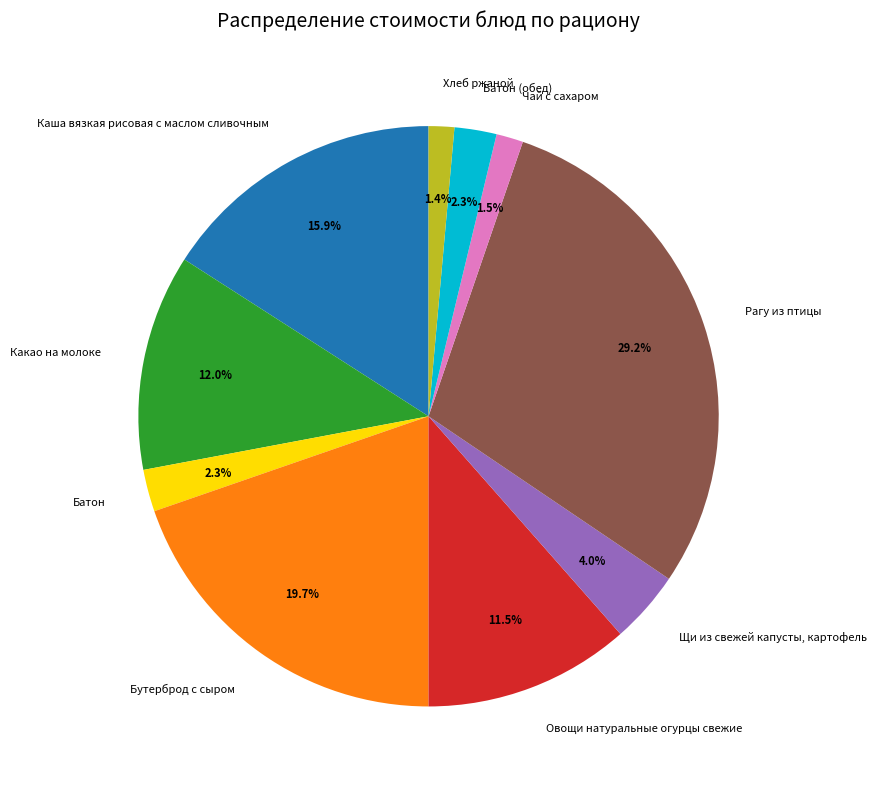

Between Какао на молоке and Овощи натуральные огурцы свежие, which is larger?

Какао на молоке